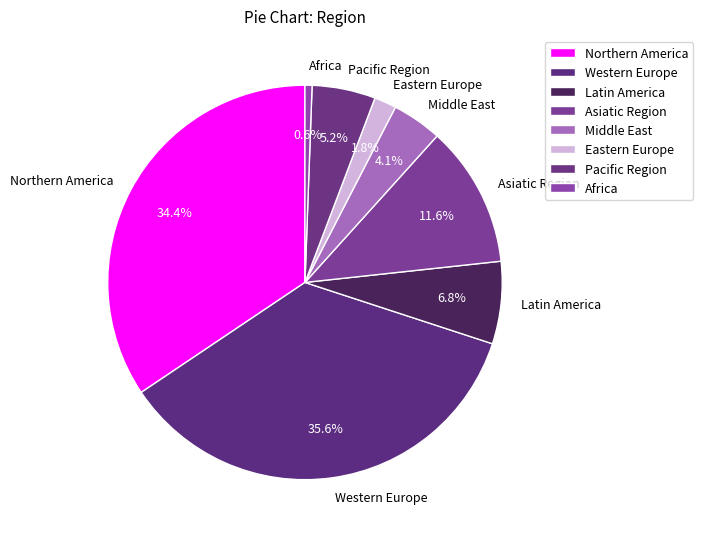

Combined, what portion of the pie is Pacific Region and Northern America?

39.6%